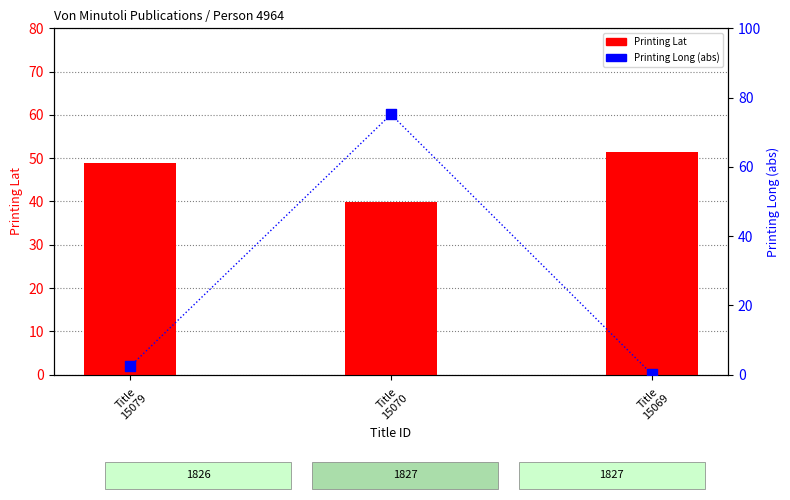

Which series reaches the minimum Y coordinate?

Printing Long (abs)